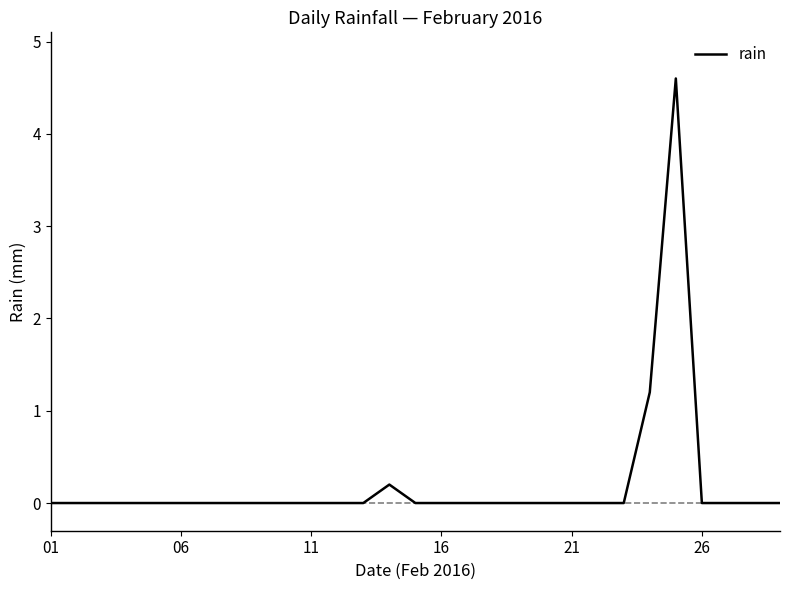

What is the maximum value shown in the chart?

4.6